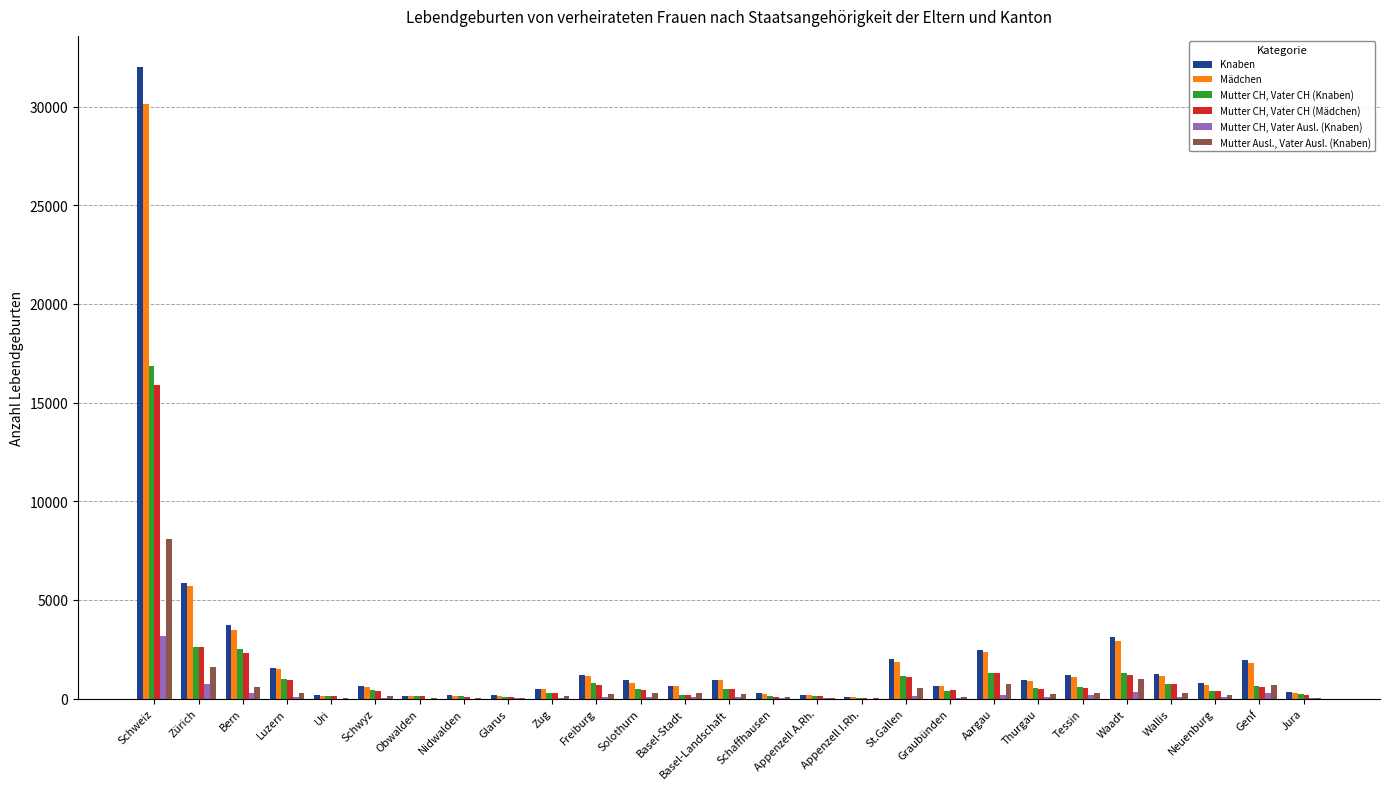

Which label corresponds to the largest value in the chart?

Schweiz